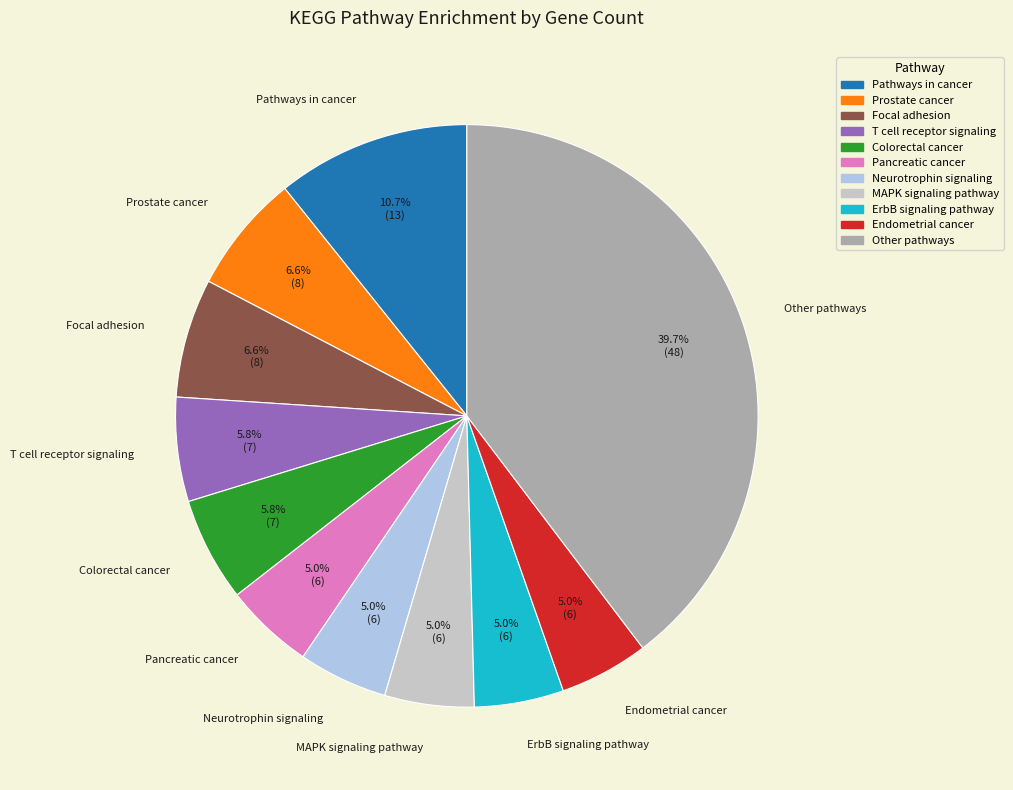

Is there any slice that represents more than half of the pie?

No